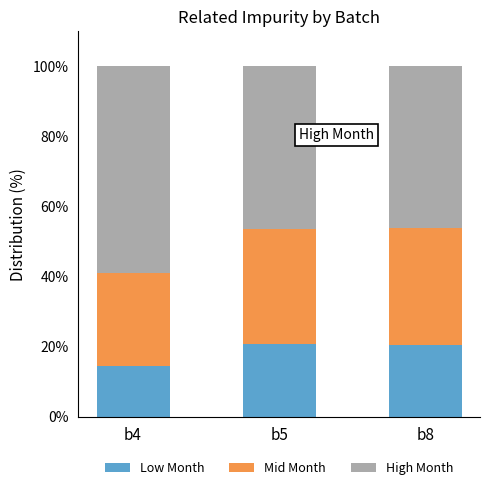

The Low Month series shows 19.4 at b4. True or false?

False